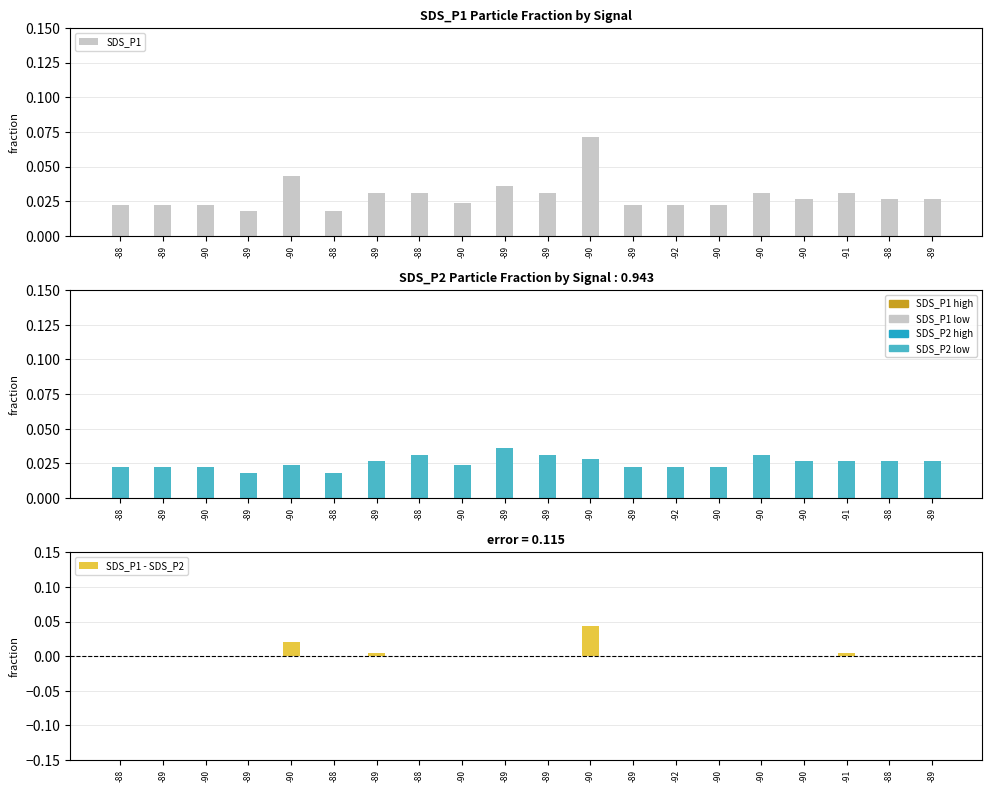

Reading right to left, extract all data points from this chart.

SDS_P1: 0.0	0.0	0.0	0.0	0.0	0.0	0.0	0.0	0.1	0.0	0.0	0.0	0.0	0.0	0.0	0.0	0.0	0.0	0.0	0.0
SDS_P2: 0.0	0.0	0.0	0.0	0.0	0.0	0.0	0.0	0.0	0.0	0.0	0.0	0.0	0.0	0.0	0.0	0.0	0.0	0.0	0.0
SDS_P1 - SDS_P2: 0.0	0.0	0.0	0.0	0.0	0.0	0.0	0.0	0.0	0.0	0.0	0.0	0.0	0.0	0.0	0.0	0.0	0.0	0.0	0.0